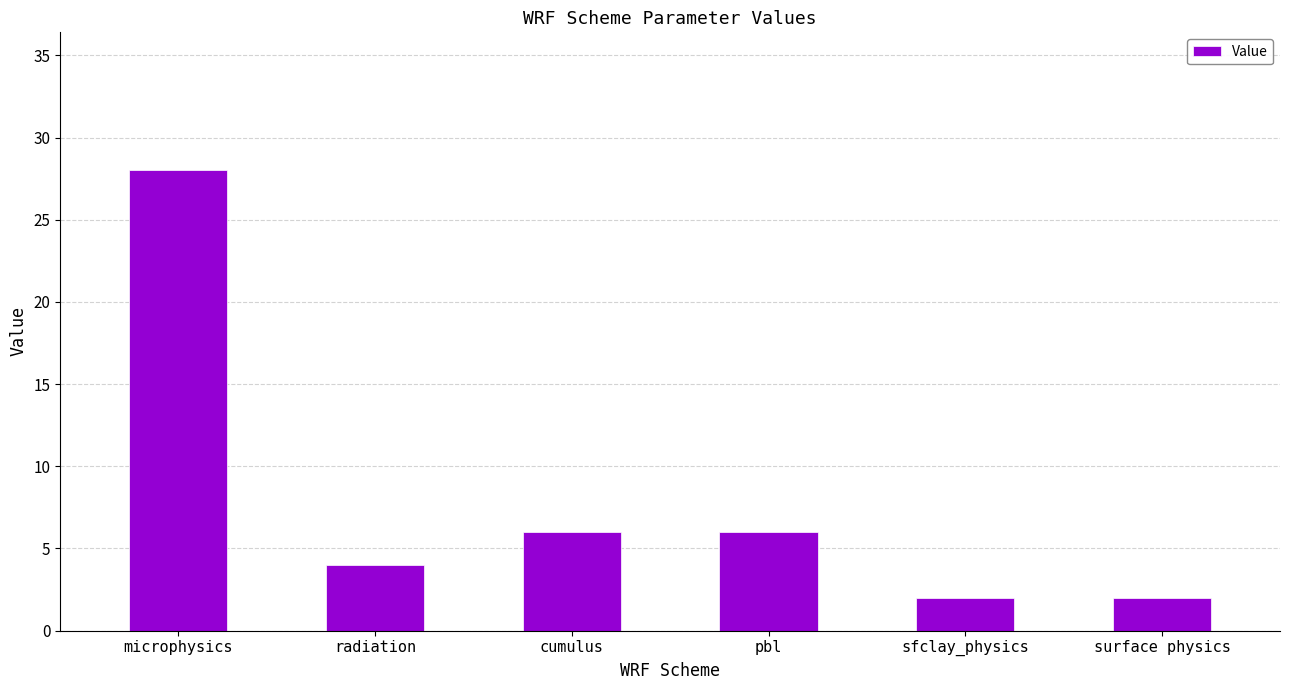

What is the greatest value displayed?

28